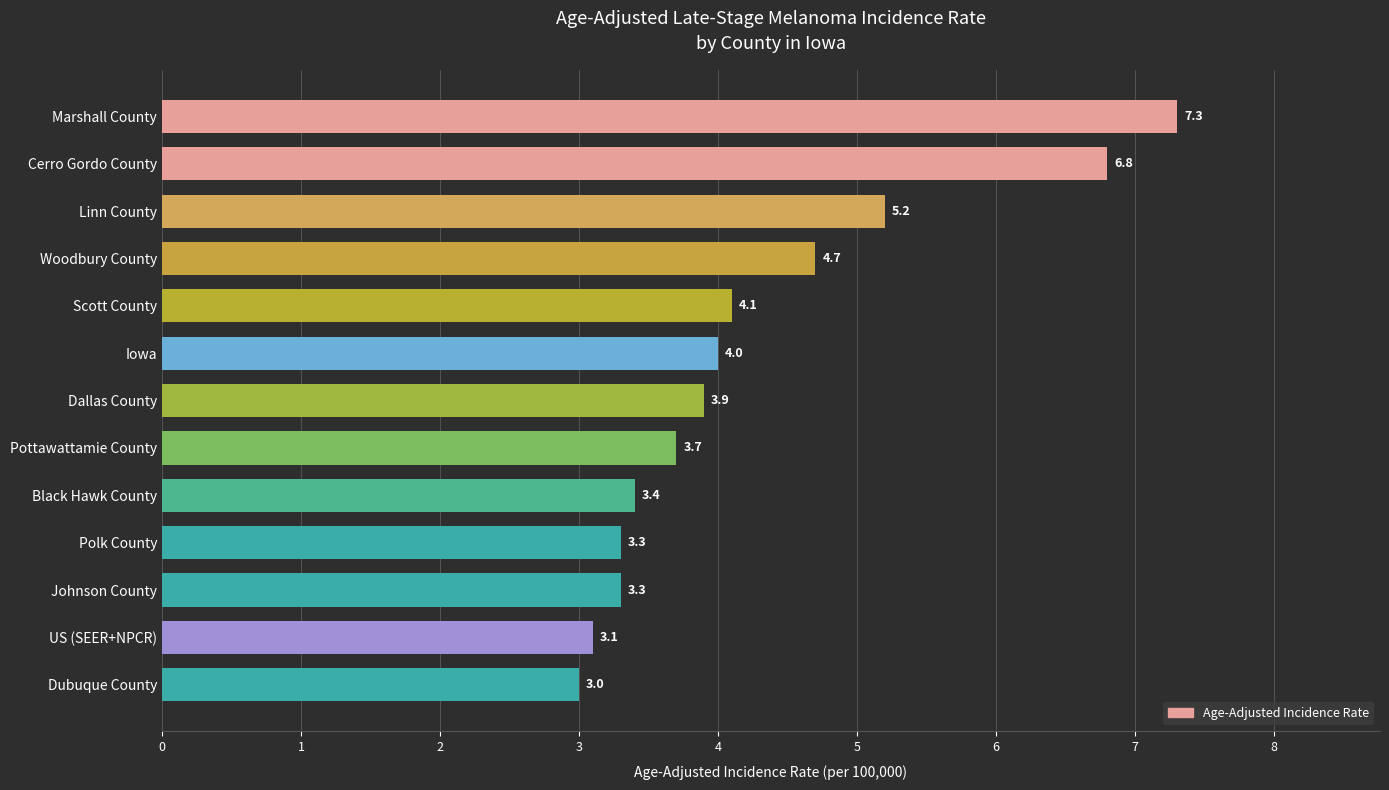

What is the difference between the maximum and minimum values?

4.3